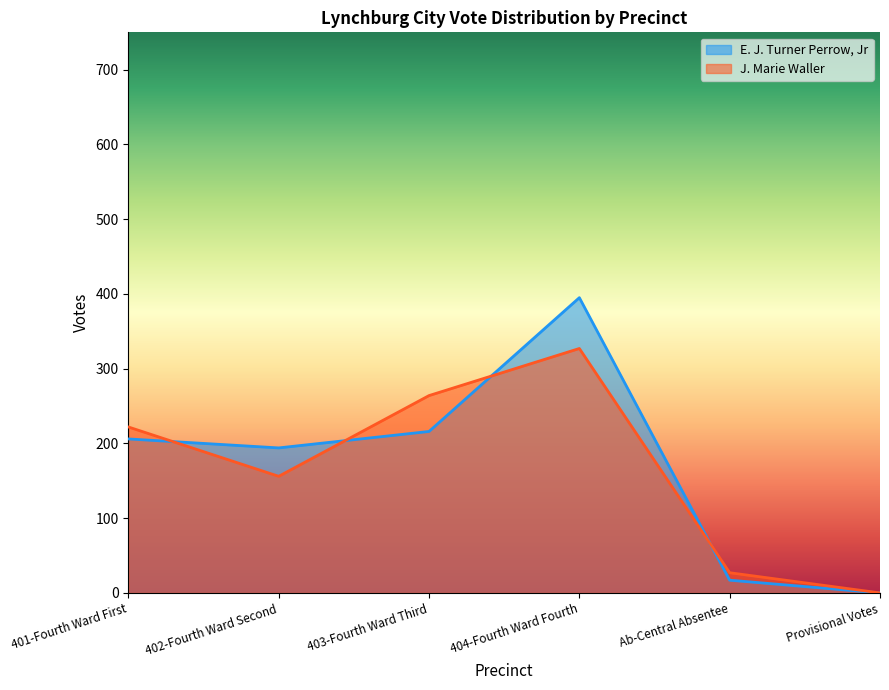

Reading left to right, extract all data points from this chart.

E. J. Turner Perrow, Jr: 401-Fourth Ward First=206	402-Fourth Ward Second=194	403-Fourth Ward Third=216	404-Fourth Ward Fourth=395	Ab-Central Absentee=17	Provisional Votes=0
J. Marie Waller: 401-Fourth Ward First=222	402-Fourth Ward Second=156	403-Fourth Ward Third=264	404-Fourth Ward Fourth=327	Ab-Central Absentee=27	Provisional Votes=0